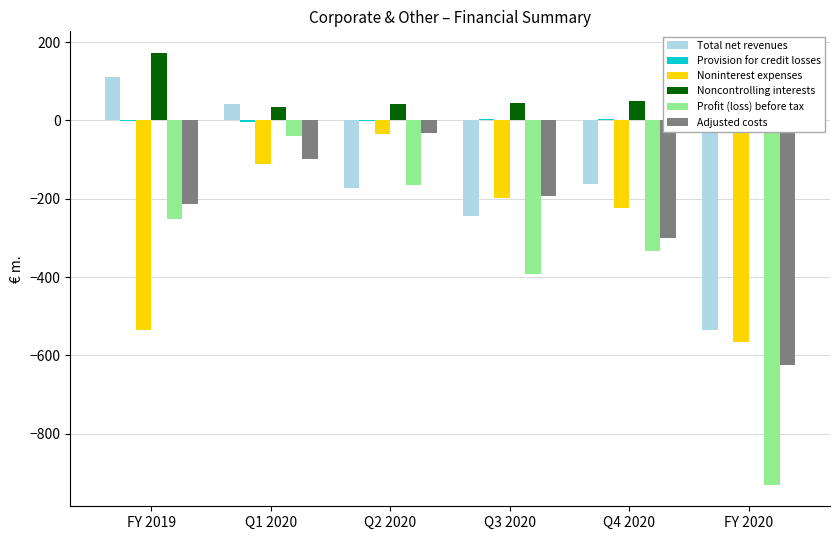

The Noninterest expenses series shows -566.8 at FY 2020. True or false?

True